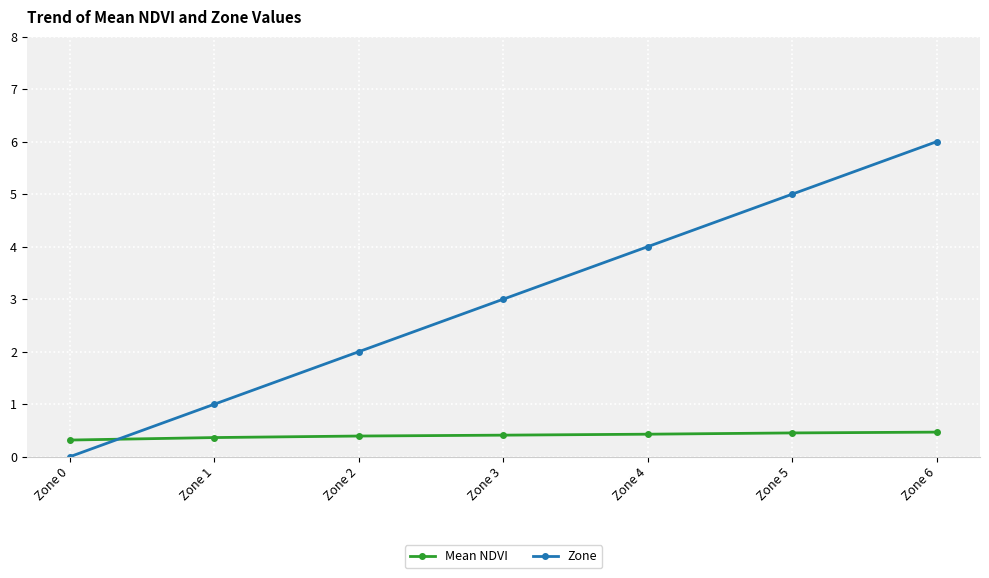

At which category is the sum across all series the highest?

Zone 6